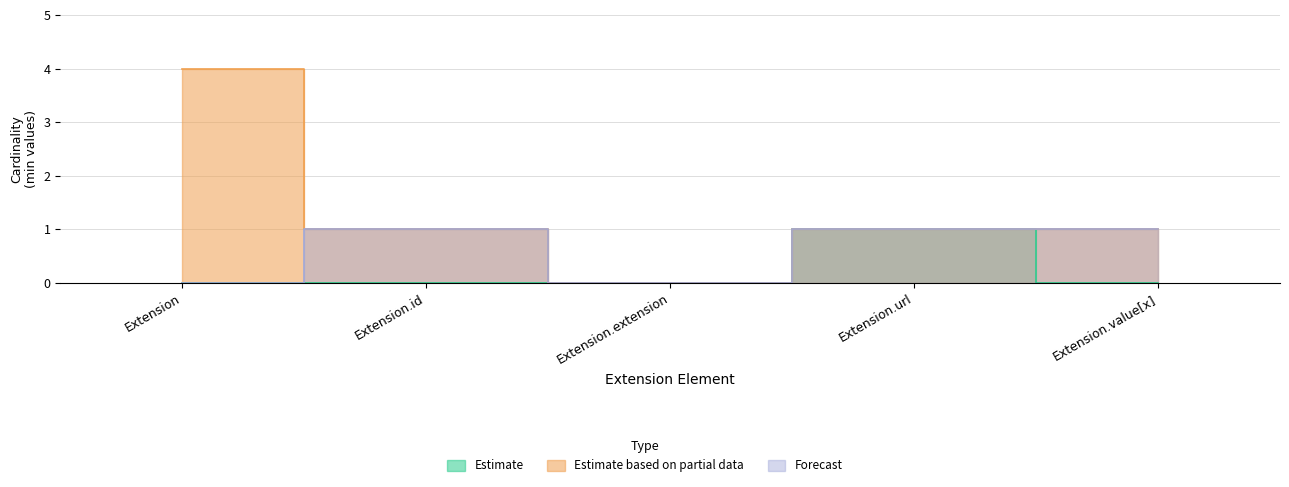

Which category has the lowest value in the Forecast series?

Extension